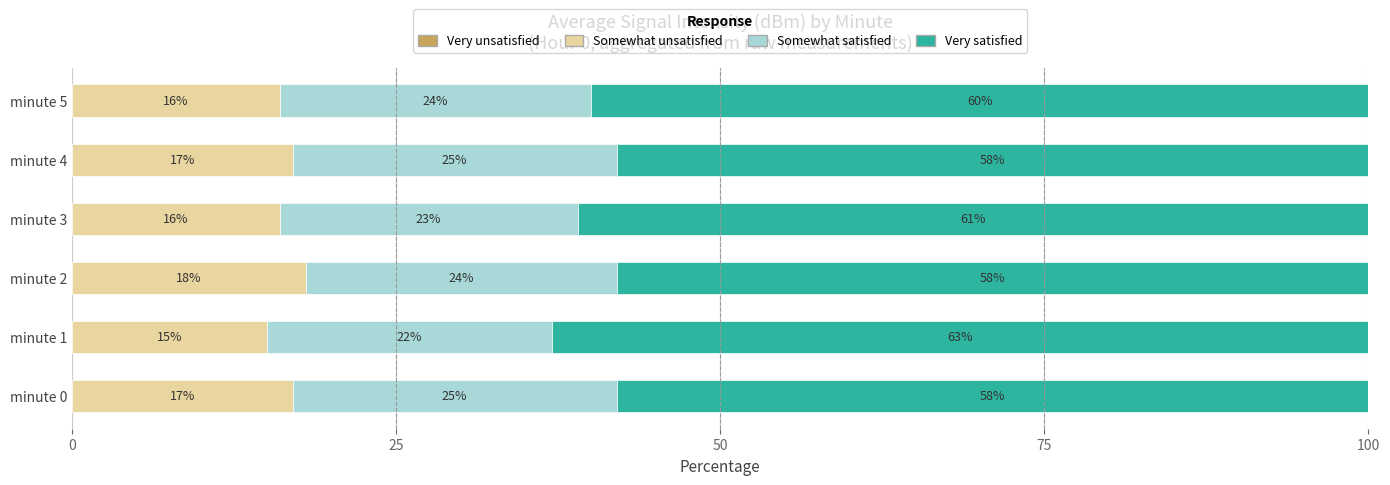

What is the sum of all Somewhat unsatisfied values?

99